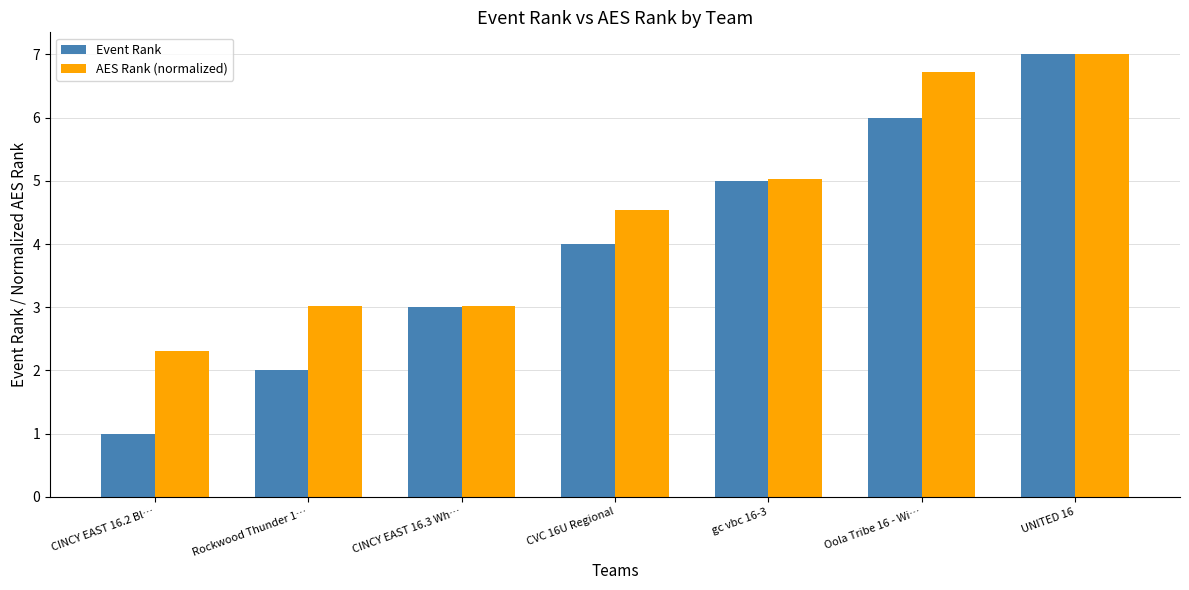

The Event Rank series shows 7.1 at CVC 16U Regional. True or false?

False